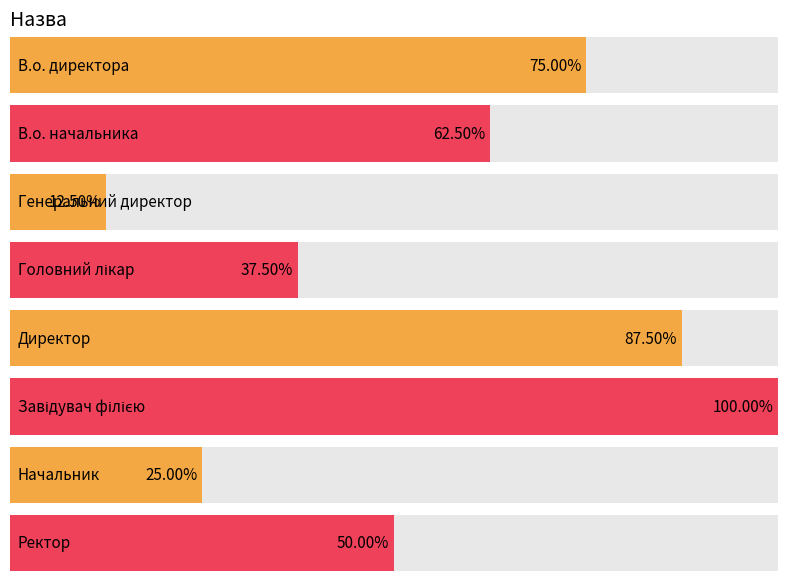

Rank the categories by value from highest to lowest.

Завідувач філією, Директор, В.о. директора, В.о. начальника, Ректор, Головний лікар, Начальник, Генеральний директор